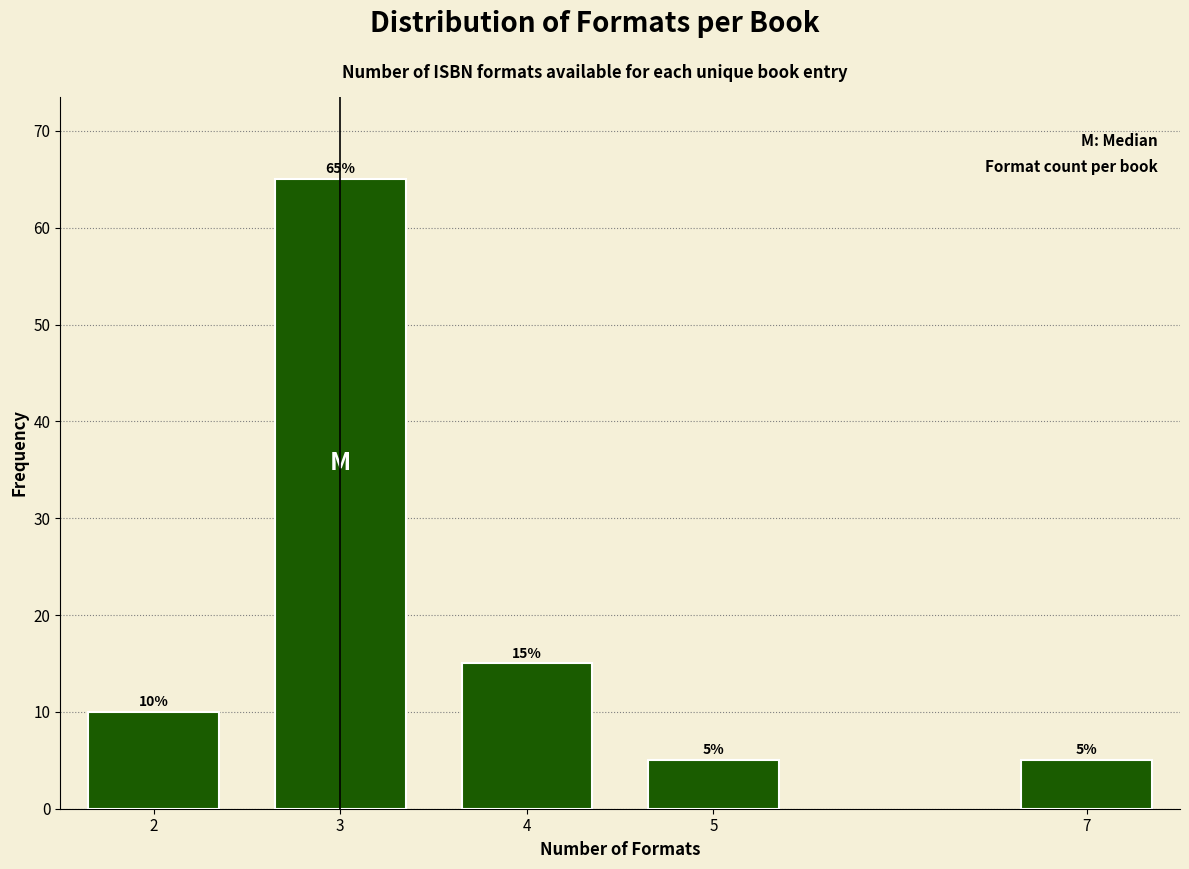

Reading left to right, list all the values displayed in this chart.

10	65	15	5	5